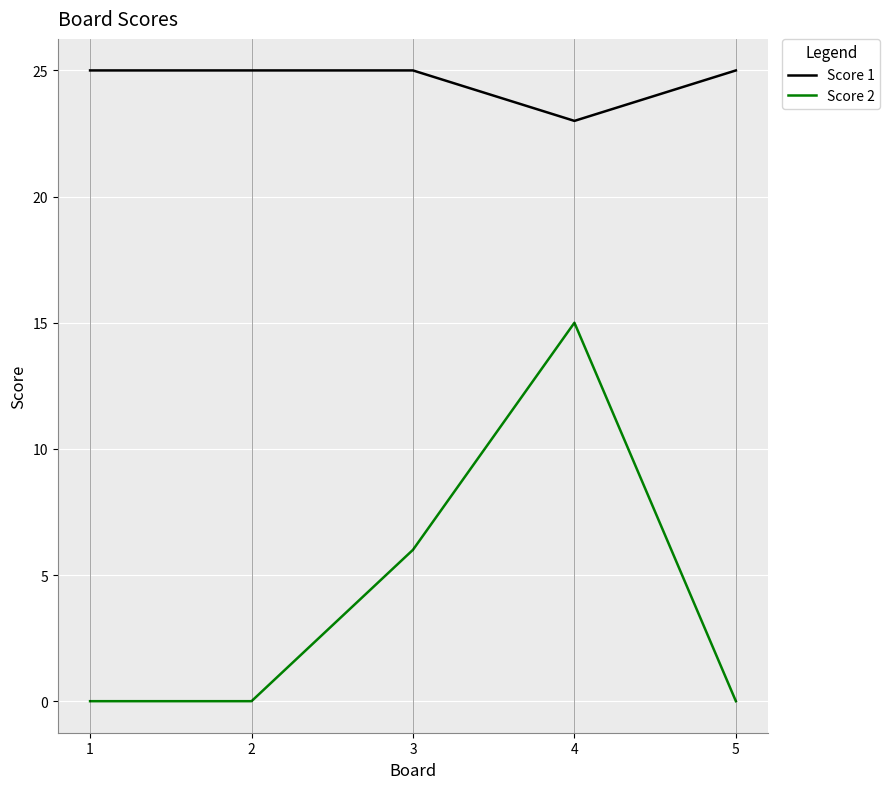

Rank the series by their average value, from lowest to highest.

Score 2, Score 1